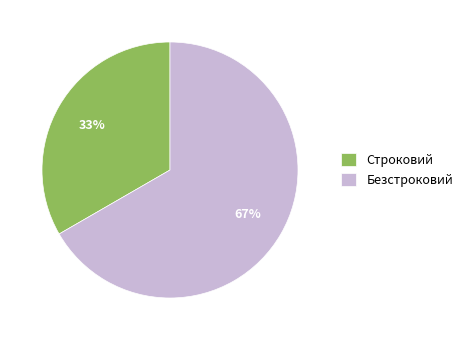

To the nearest percent, what is the average slice percentage?

50%